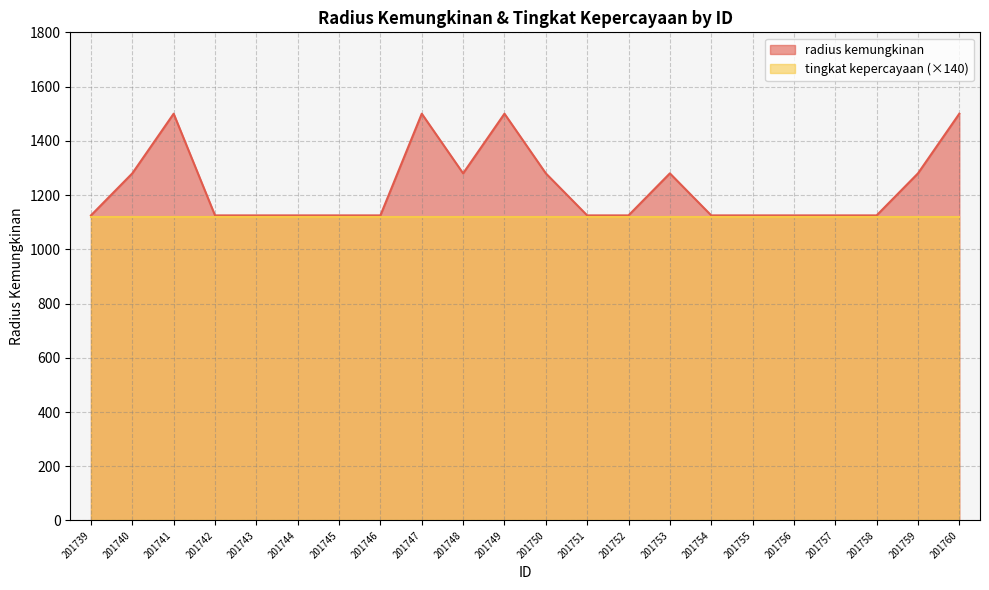

Approximately how many times larger is the value at 201756 compared to 201746?

1.0